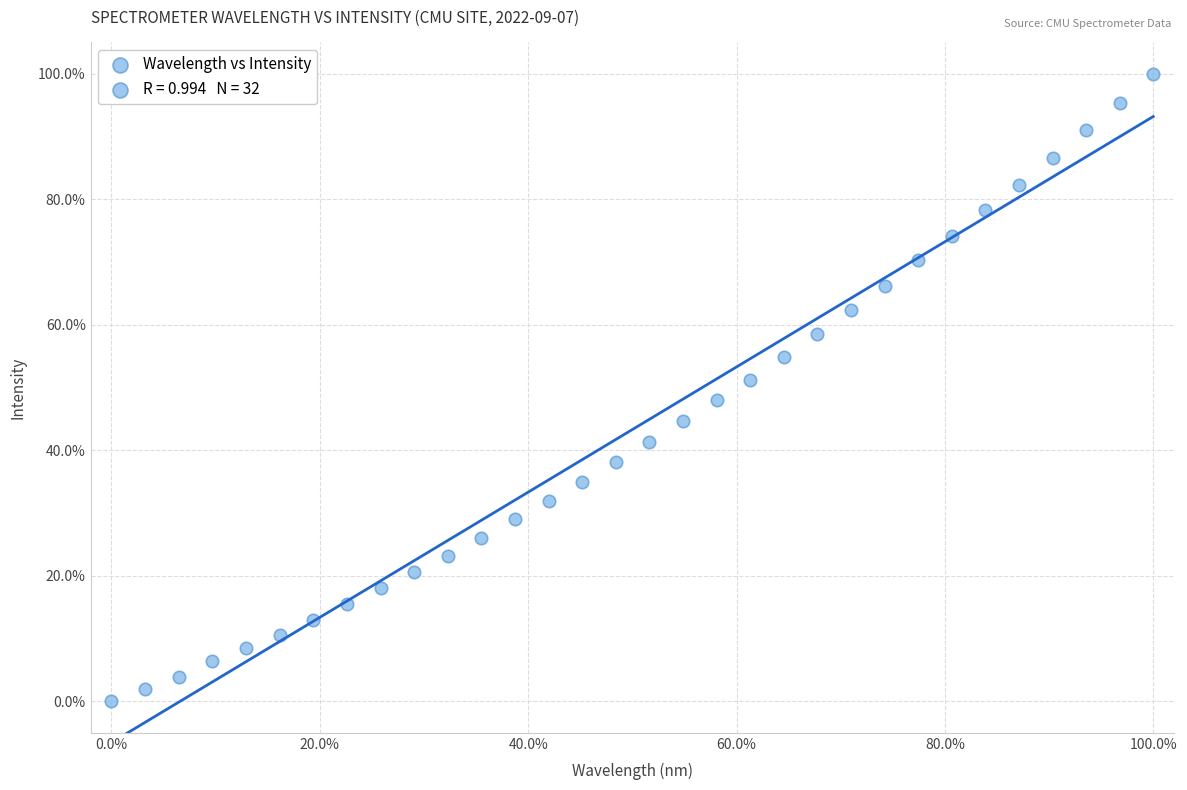

What is the range of Y values (max minus min)?

100.0